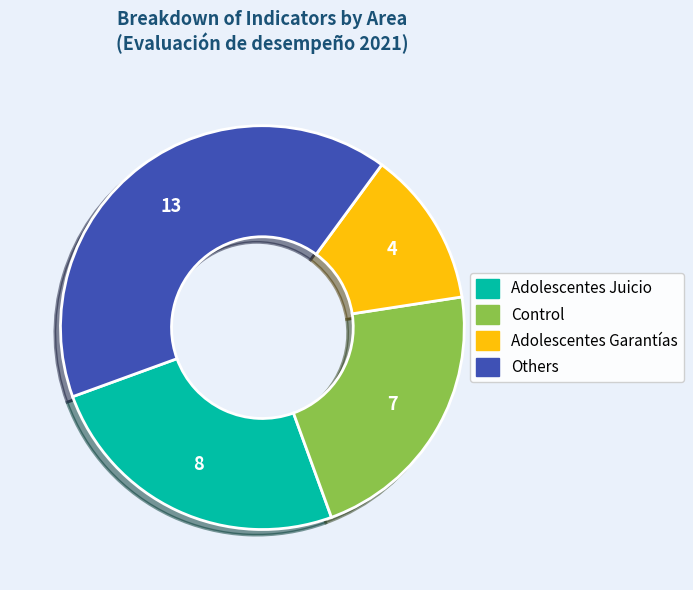

Do Adolescentes Garantías and Control together represent more than half of the pie?

No